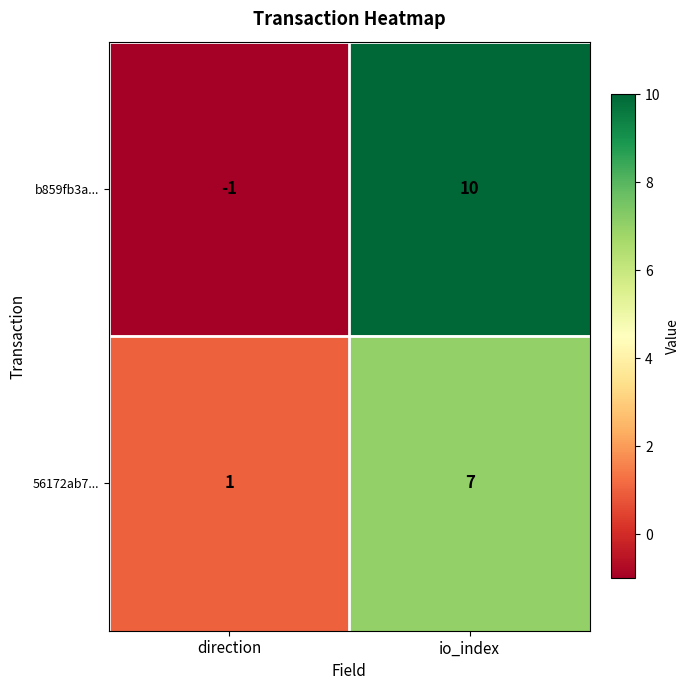

The b859fb3a... series shows 0 at direction. True or false?

False